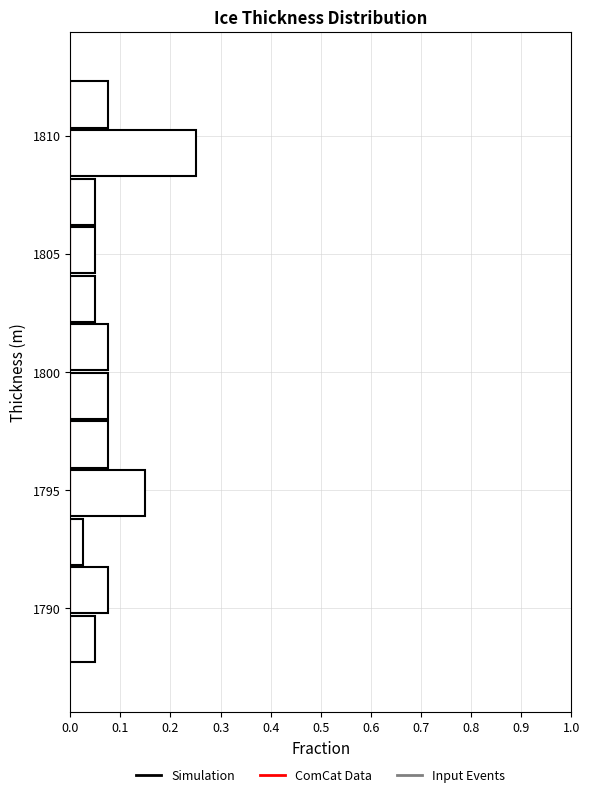

Reading bottom to top, list every bar in this chart as the range it spans on the y-axis followed by its length. Neither the bar edges nor the lengths are printed on the chart, so give them approximately, as read against the axes.

1787.5 to 1789.5: 0.05
1789.5 to 1792.0: 0.08
1792.0 to 1794.0: 0.03
1794.0 to 1796.0: 0.15
1796.0 to 1798.0: 0.08
1798.0 to 1800.0: 0.08
1800.0 to 1802.0: 0.08
1802.0 to 1804.0: 0.05
1804.0 to 1806.0: 0.05
1806.0 to 1808.0: 0.05
1808.0 to 1810.5: 0.25
1810.5 to 1812.5: 0.08